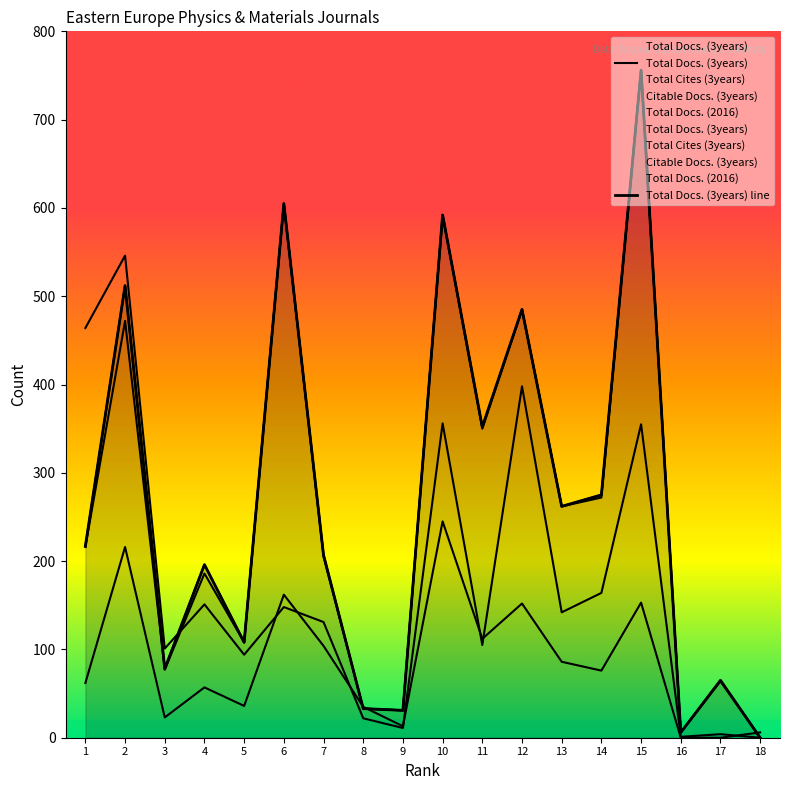

Rank the series at 11 from lowest to highest value.

Total Cites (3years), Total Docs. (2016), Citable Docs. (3years), Total Docs. (3years)